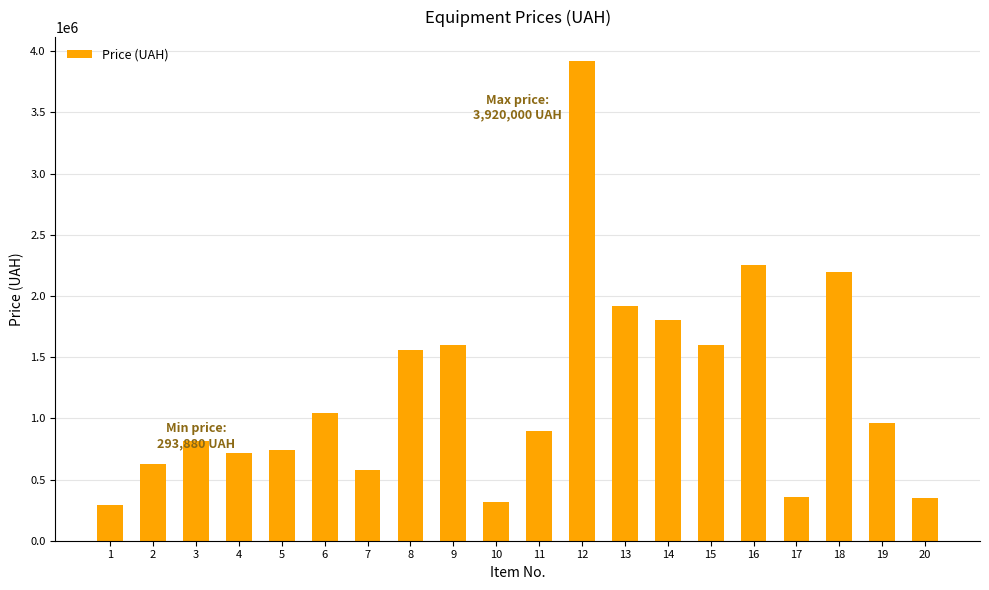

What is the value of the 4th bar from the left?

716880